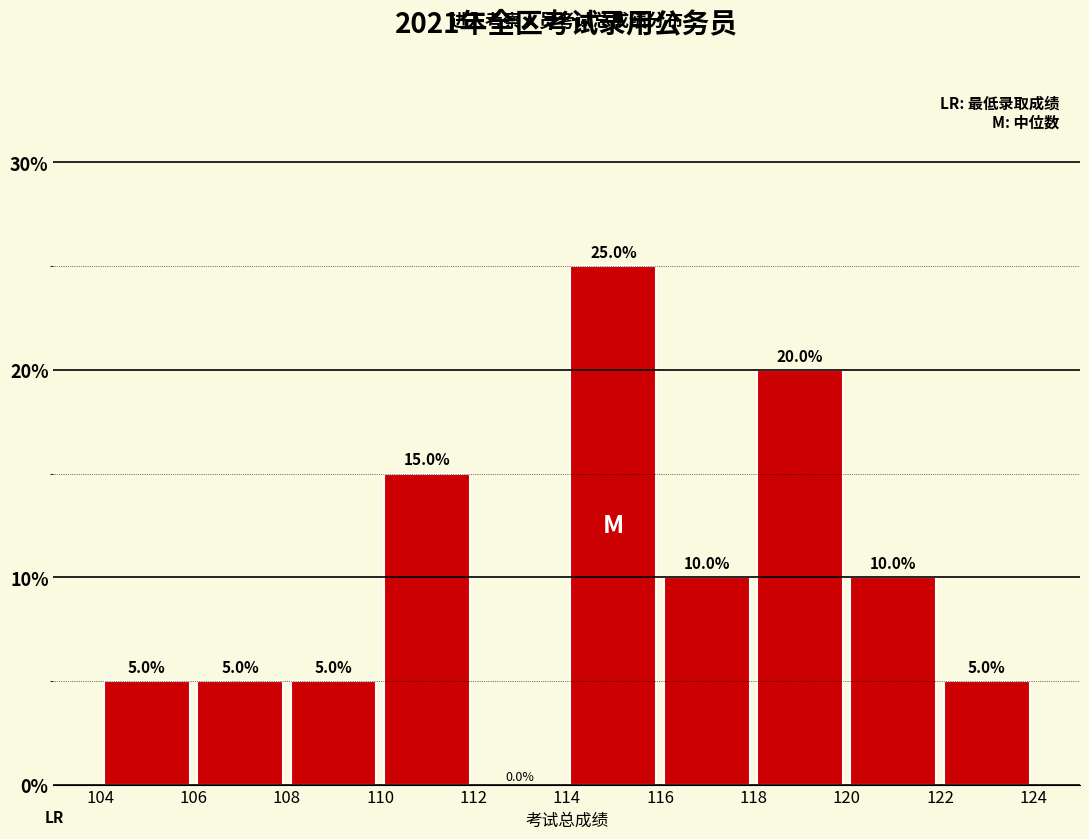

Reading left to right, list every bar in this chart as the range it spans on the x-axis followed by its height.

104 to 106: 5.0
106 to 108: 5.0
108 to 110: 5.0
110 to 112: 15.0
112 to 114: 0.0
114 to 116: 25.0
116 to 118: 10.0
118 to 120: 20.0
120 to 122: 10.0
122 to 124: 5.0